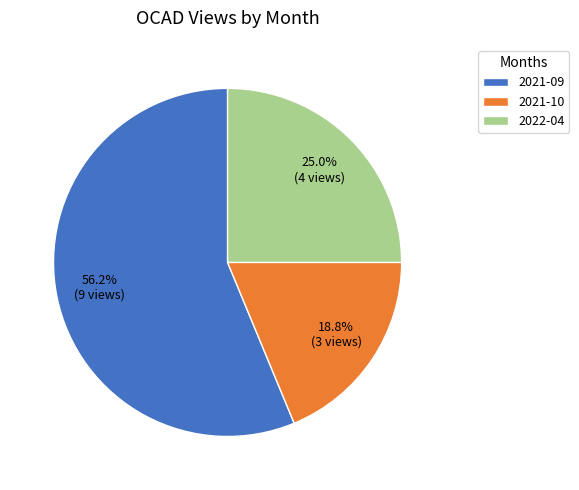

Does 2021-10 represent more than half of the total?

No